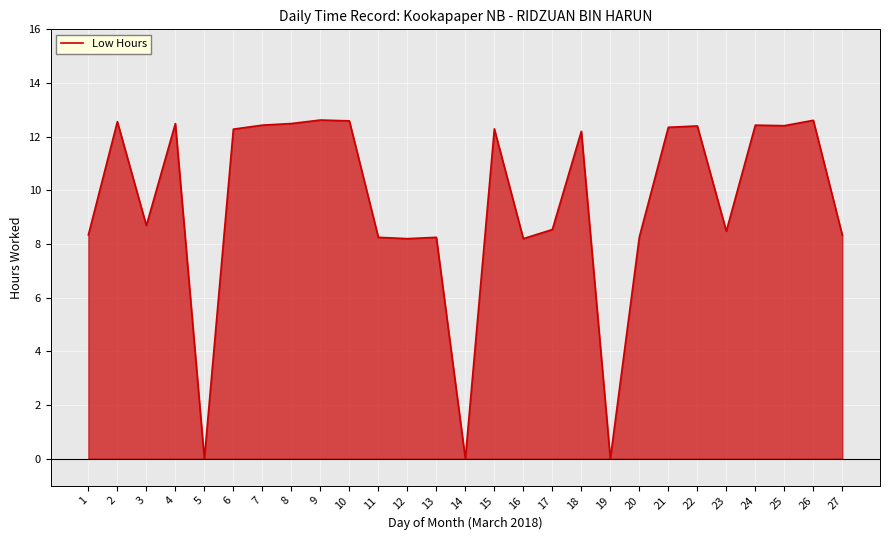

What is the change in value from 5 to 16?

+8.2